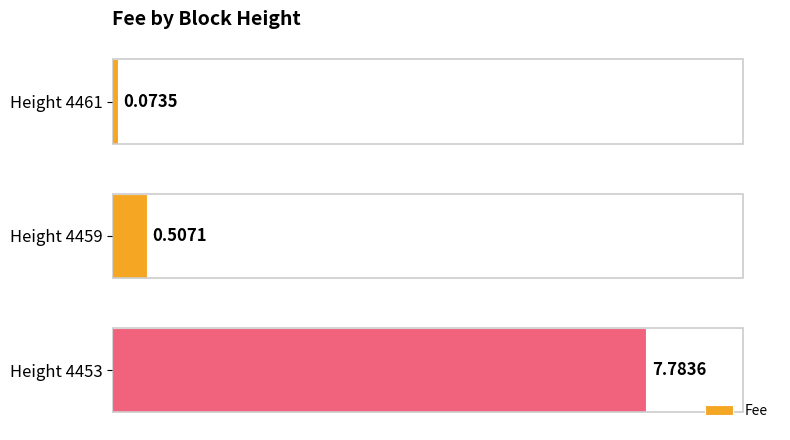

List the labels in order of value, smallest first.

Height 4461, Height 4459, Height 4453